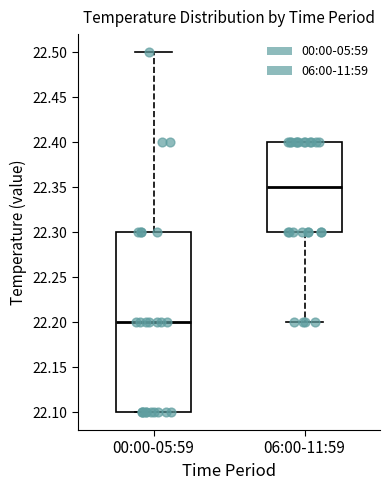

Comparing the boxes themselves (not the whiskers), which one is the tallest?

00:00-05:59